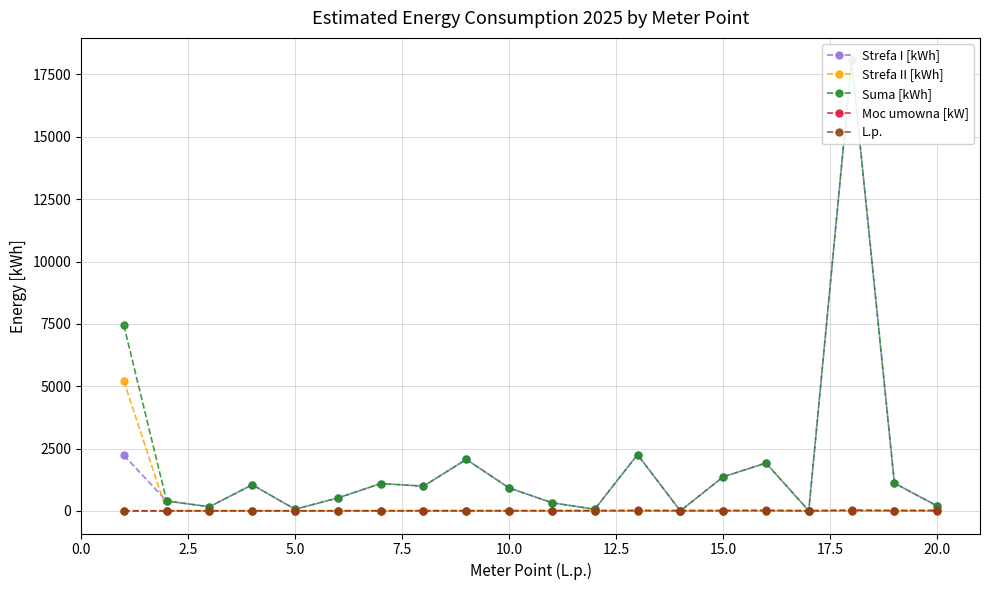

Rank the series by their maximum value, from lowest to highest.

L.p., Moc umowna [kW], Strefa II [kWh], Strefa I [kWh], Suma [kWh]